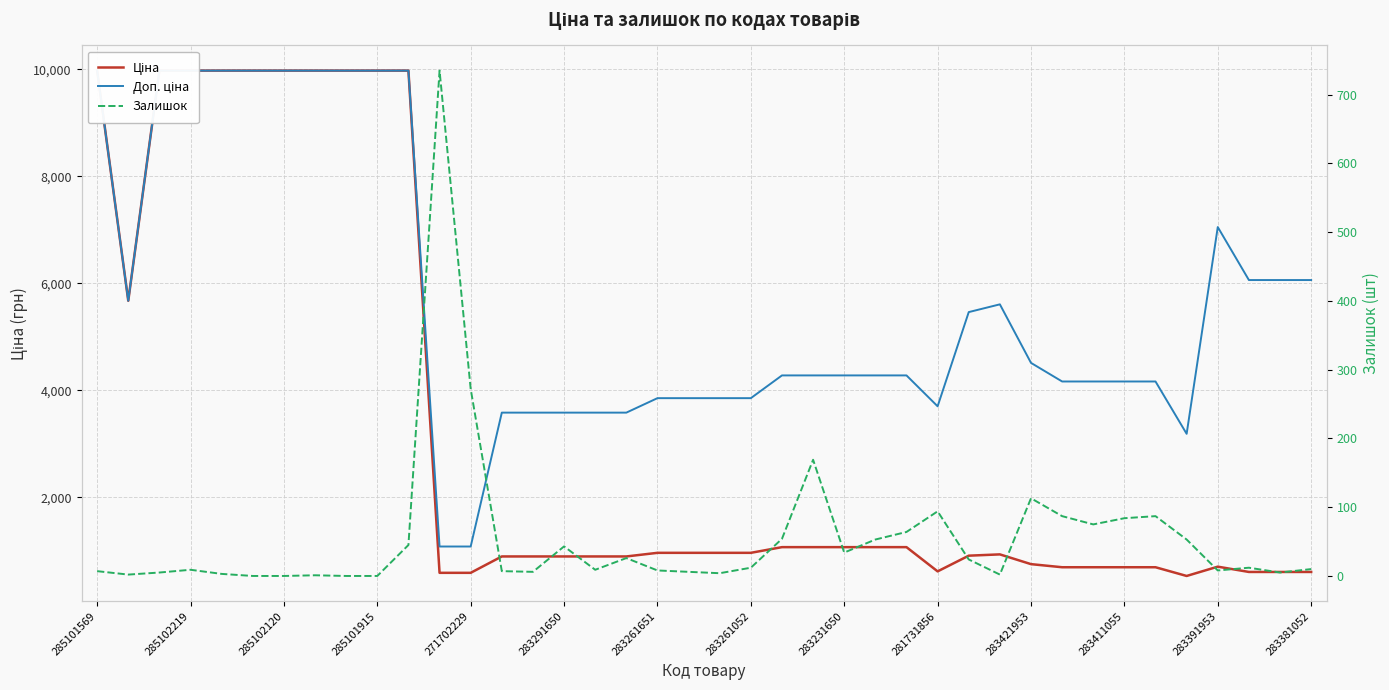

Is it true that Залишок equals 2.4 at 16?

False